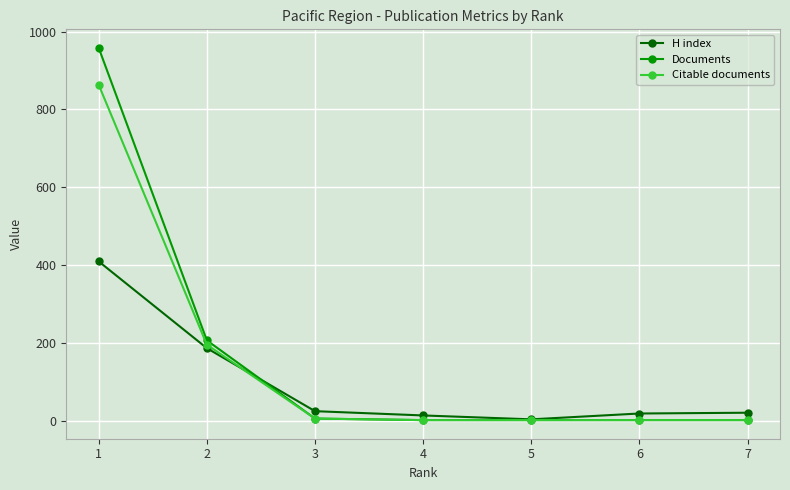

What is the maximum value for Documents?

958